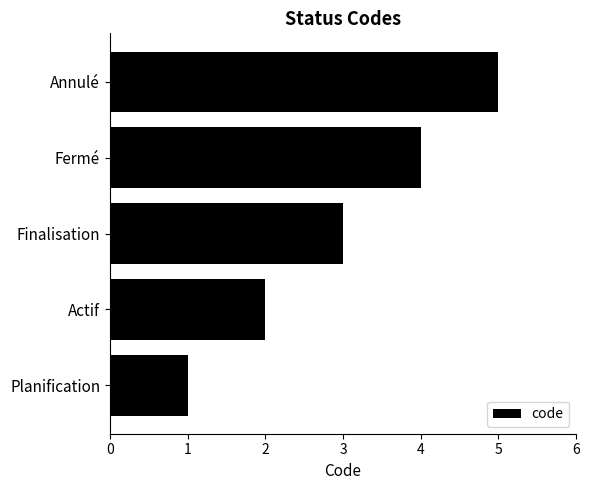

How many data points are less than 3?

2